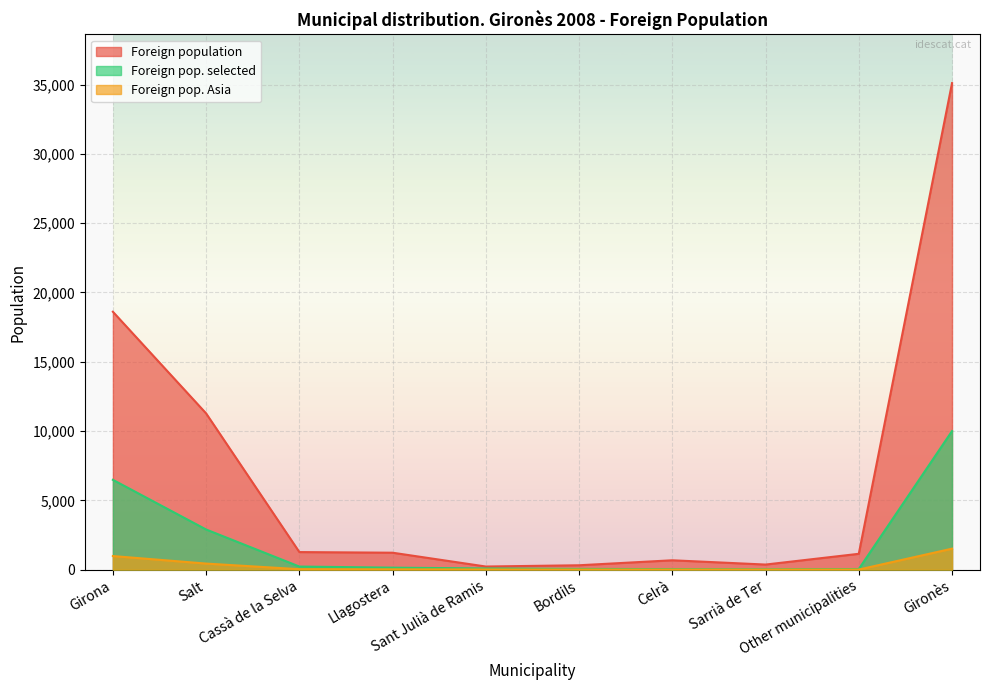

How many lines are shown in the chart?

3